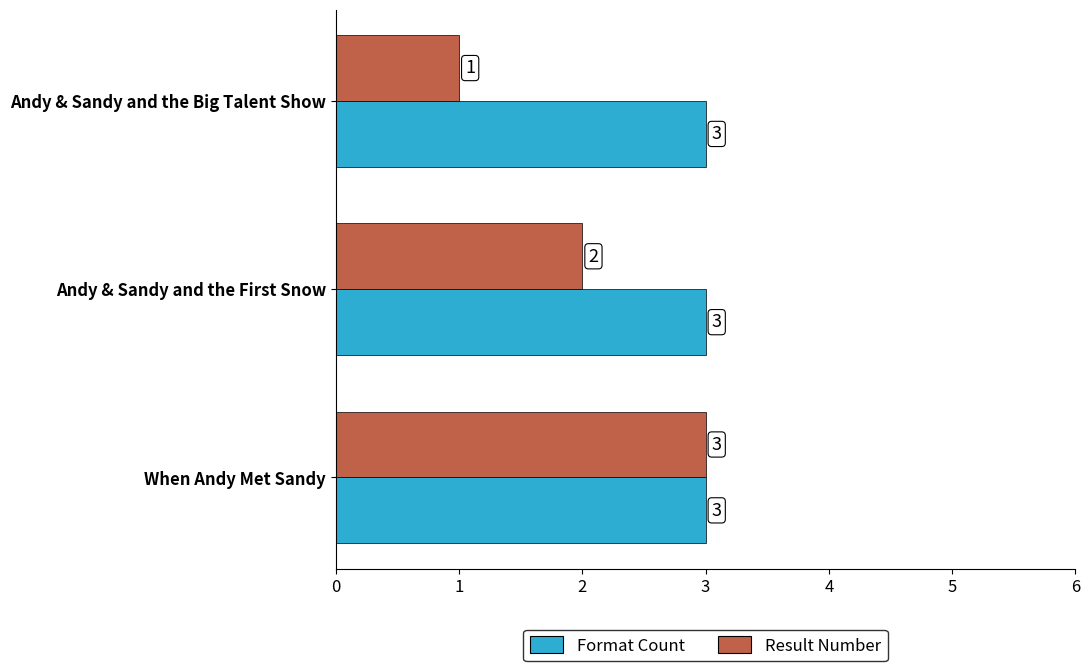

Between Andy & Sandy and the Big Talent Show and When Andy Met Sandy, which series saw the biggest shift?

Result Number